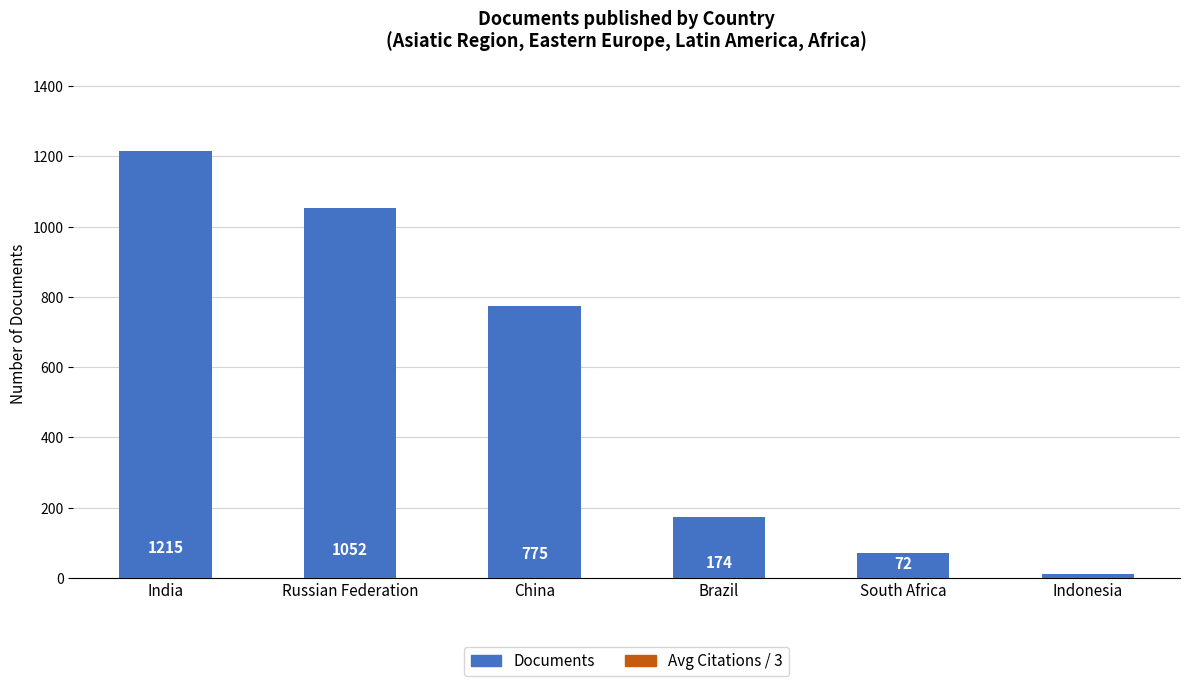

What is the label of the 2nd bar from the right?

South Africa